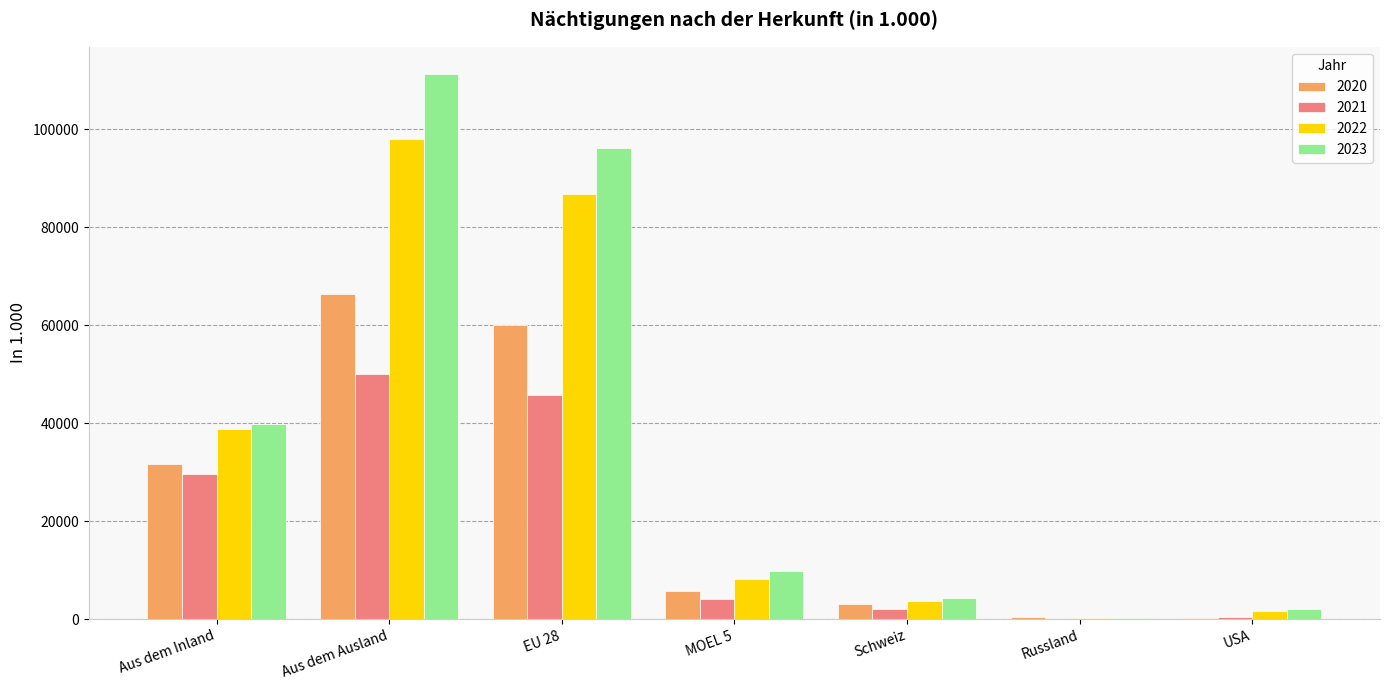

The value of 2021 at USA is 375.4. True or false?

True